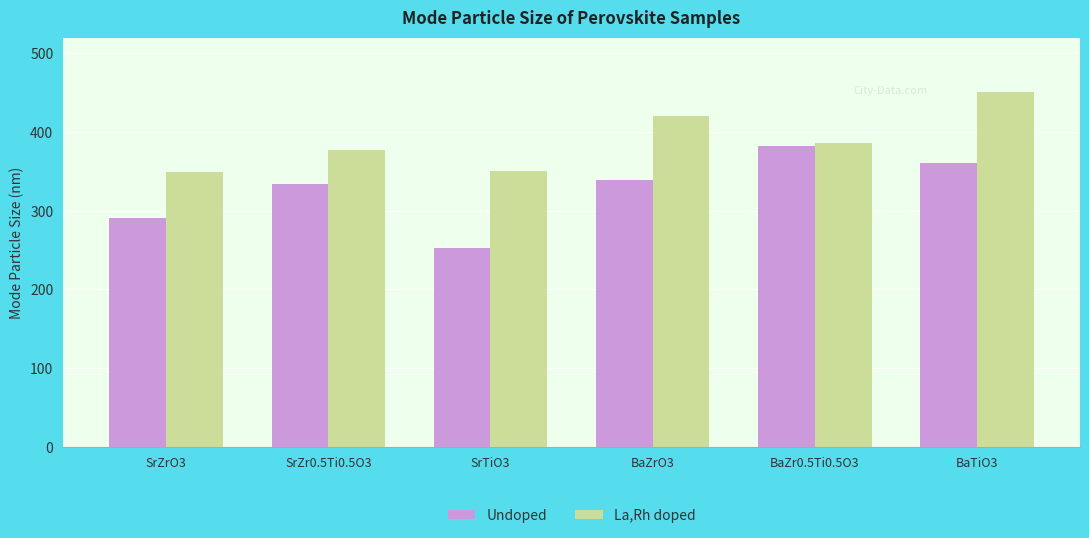

Count the number of data series in this chart.

2